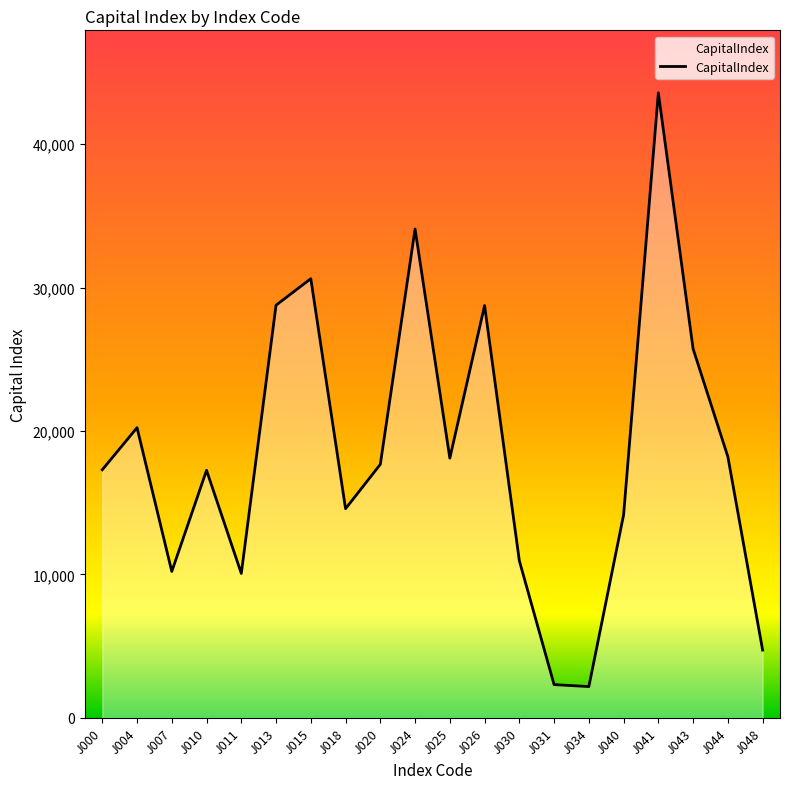

What is the difference between the maximum and minimum values?

41385.8